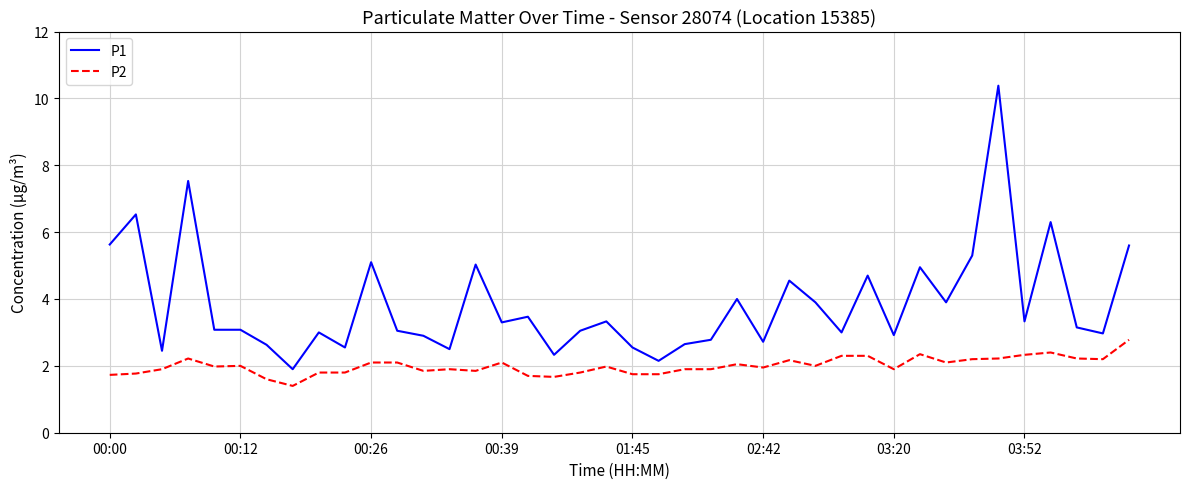

Which series has the widest spread of values?

P1